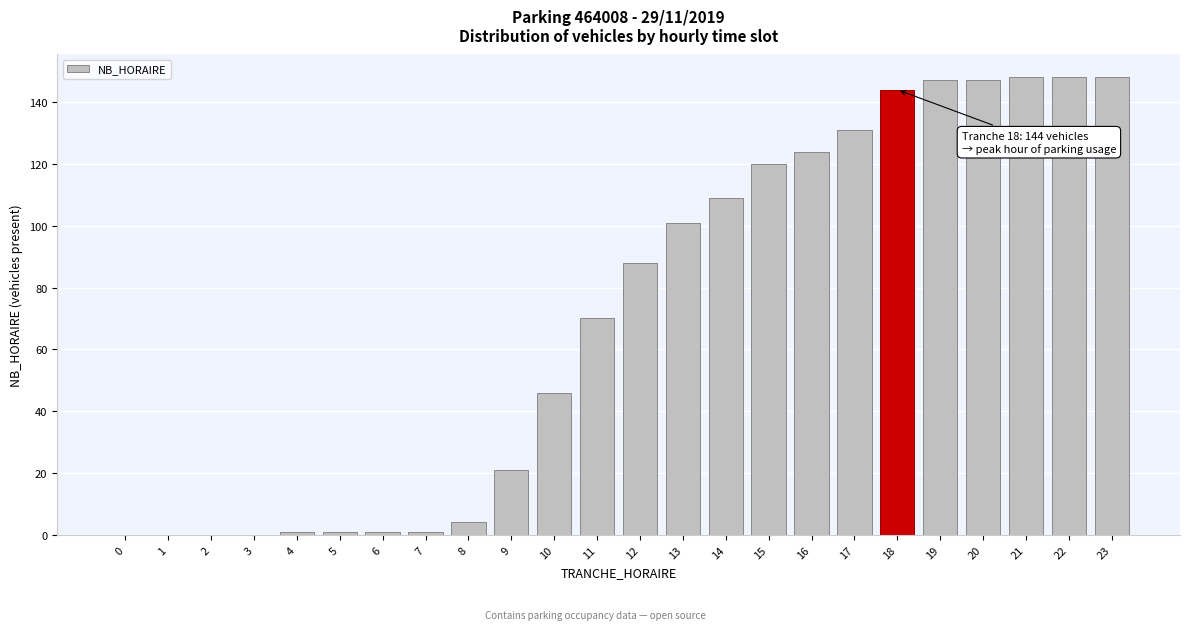

Reading right to left, transcribe all the data shown in this chart.

23=148	22=148	21=148	20=147	19=147	18=144	17=131	16=124	15=120	14=109	13=101	12=88	11=70	10=46	9=21	8=4	7=1	6=1	5=1	4=1	3=0	2=0	1=0	0=0